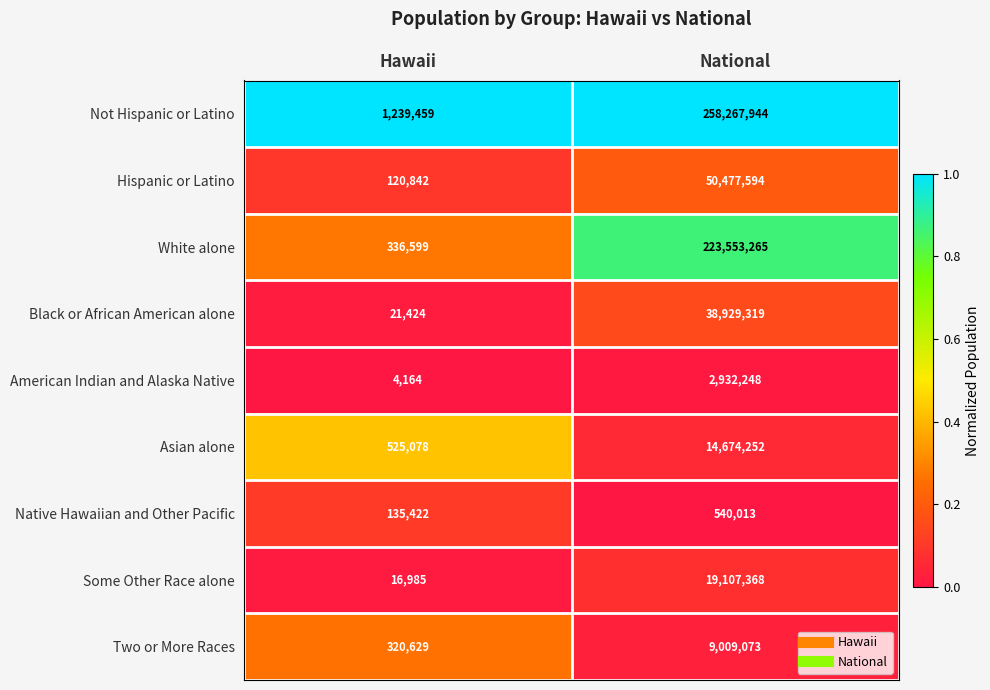

What is the difference between the highest and lowest values at National?

257727931